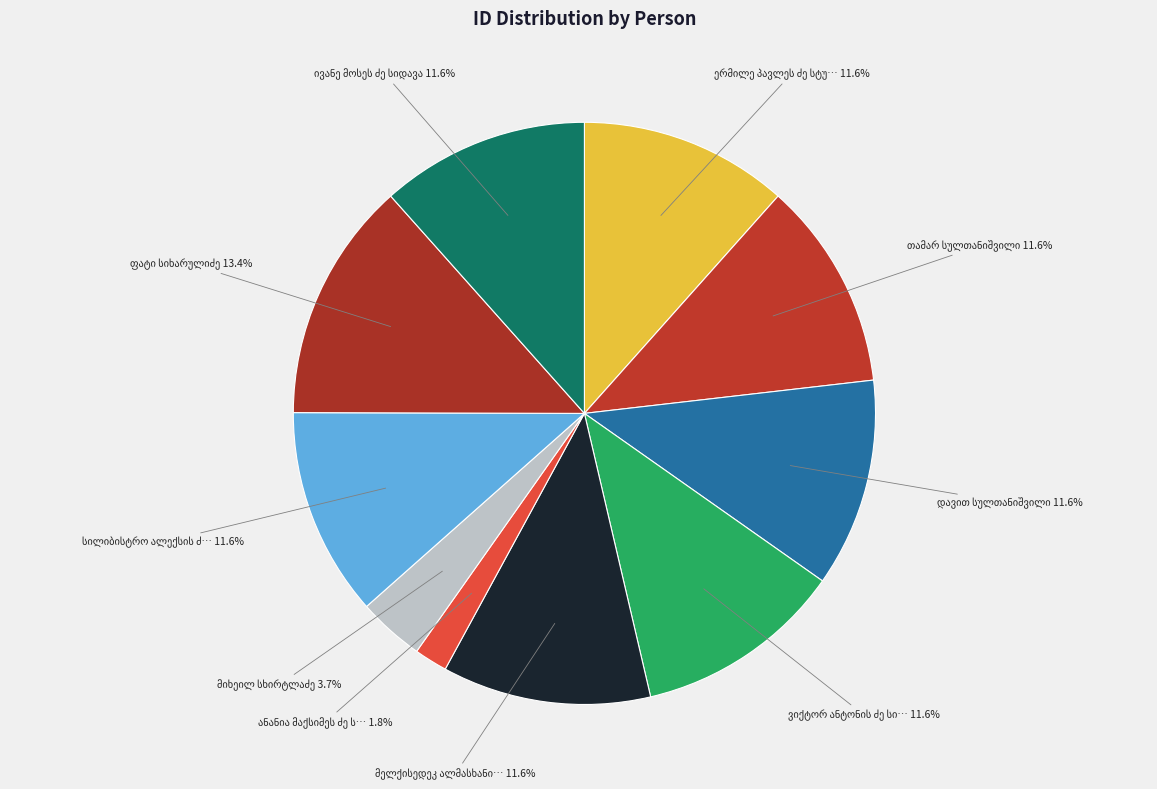

What is the ratio of the value at სილიბისტრო ალექსის ძე სვანიძე to the value at თამარ სულთანიშვილი?

1.0